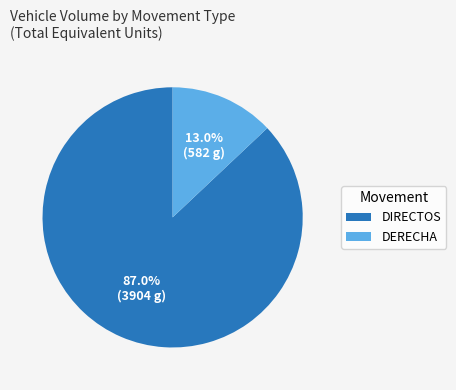

What is the total percentage of DIRECTOS and DERECHA?

100.0%